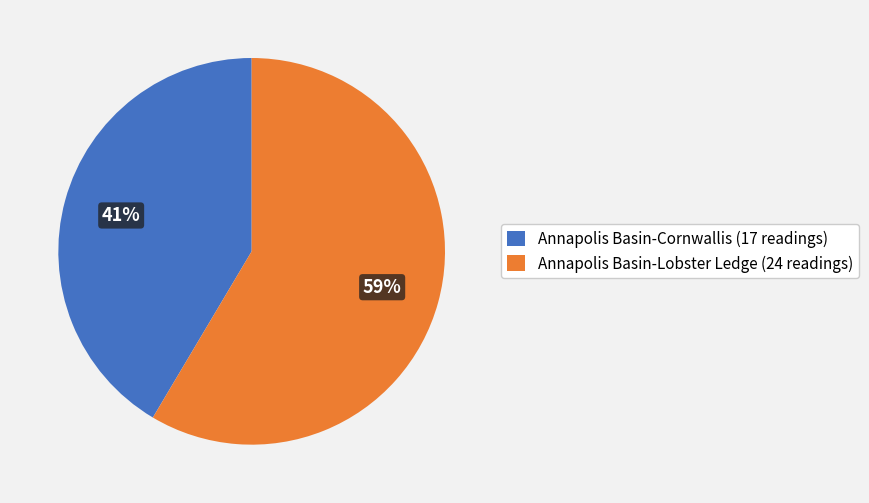

To the nearest percent, what portion does Annapolis Basin-Cornwallis (17 readings) represent?

41%